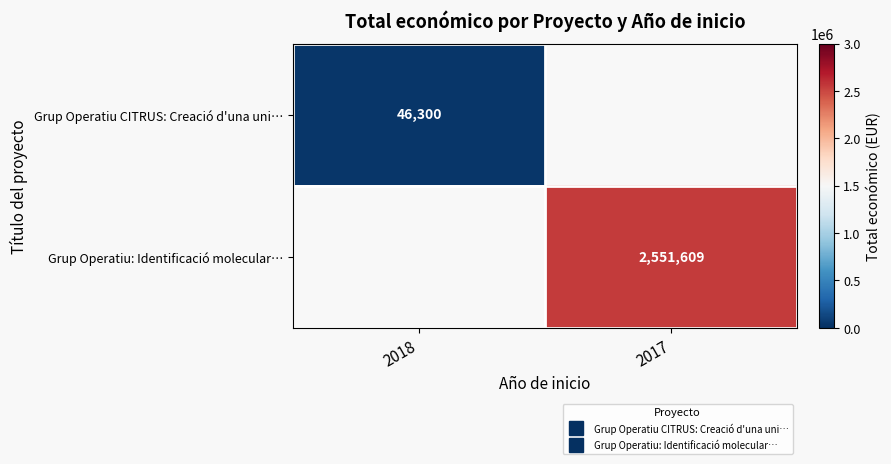

At which category does the chart reach its minimum across all series?

2018